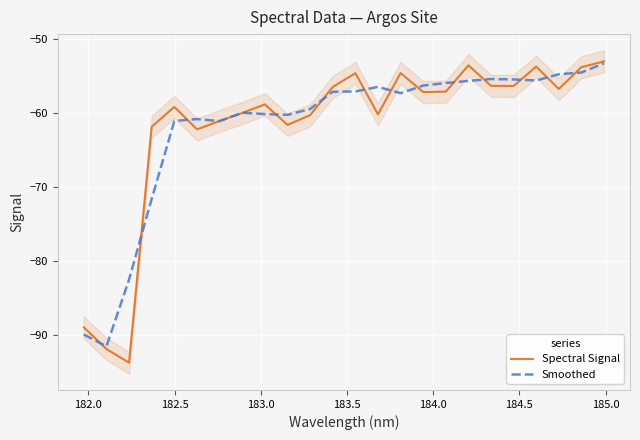

How many data points does each series have?

24